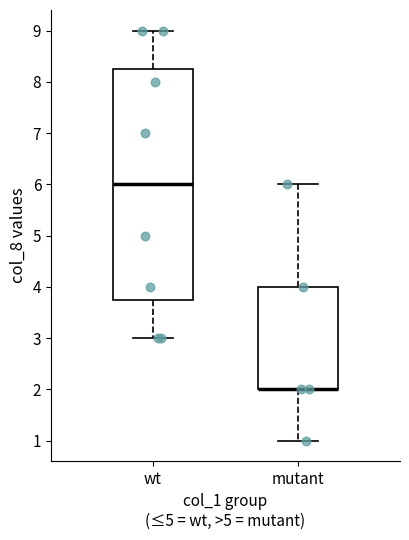

Reading left to right, transcribe this box plot: for each box, give where its median line is, the range the box spans, and where its two whiskers end, as read against the y-axis. The values are not printed on the chart, so give them approximately, as read against the axis.

wt: median 6.0, box 3.8 to 8.3, whiskers 3.0 to 9.0
mutant: median 2.0 (drawn on the box's lower edge), box 2.0 to 4.0, whiskers 1.0 to 6.0